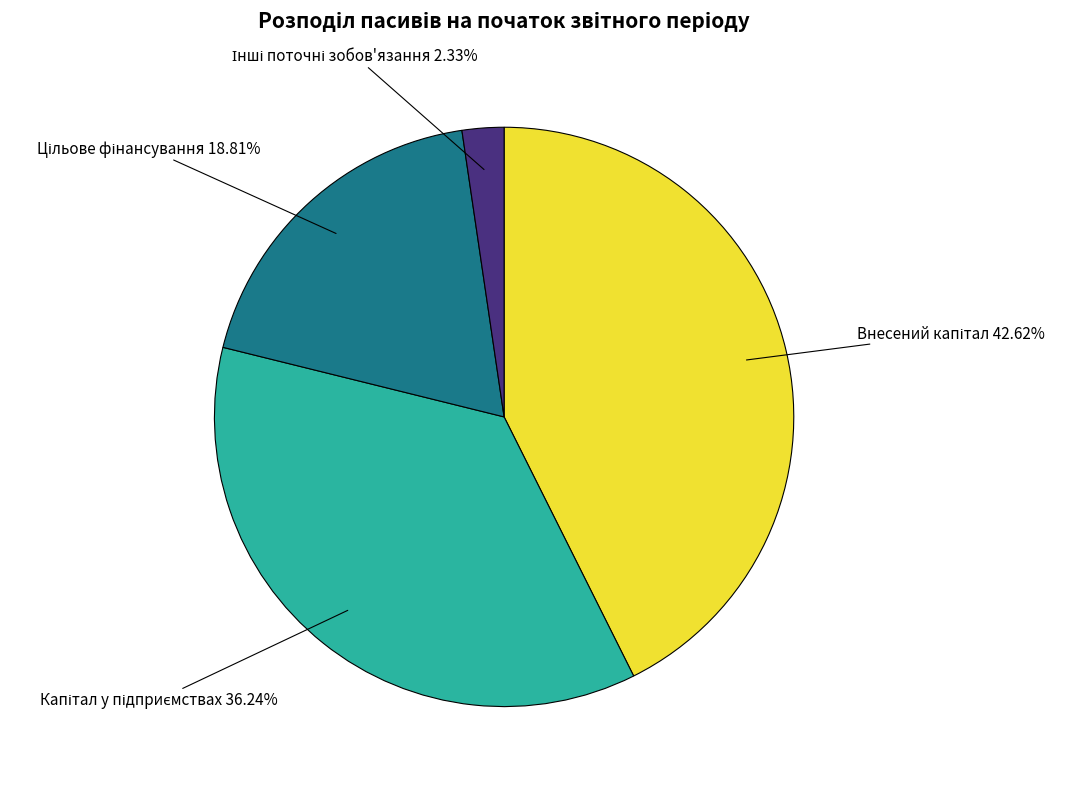

Does any single category account for the majority?

No